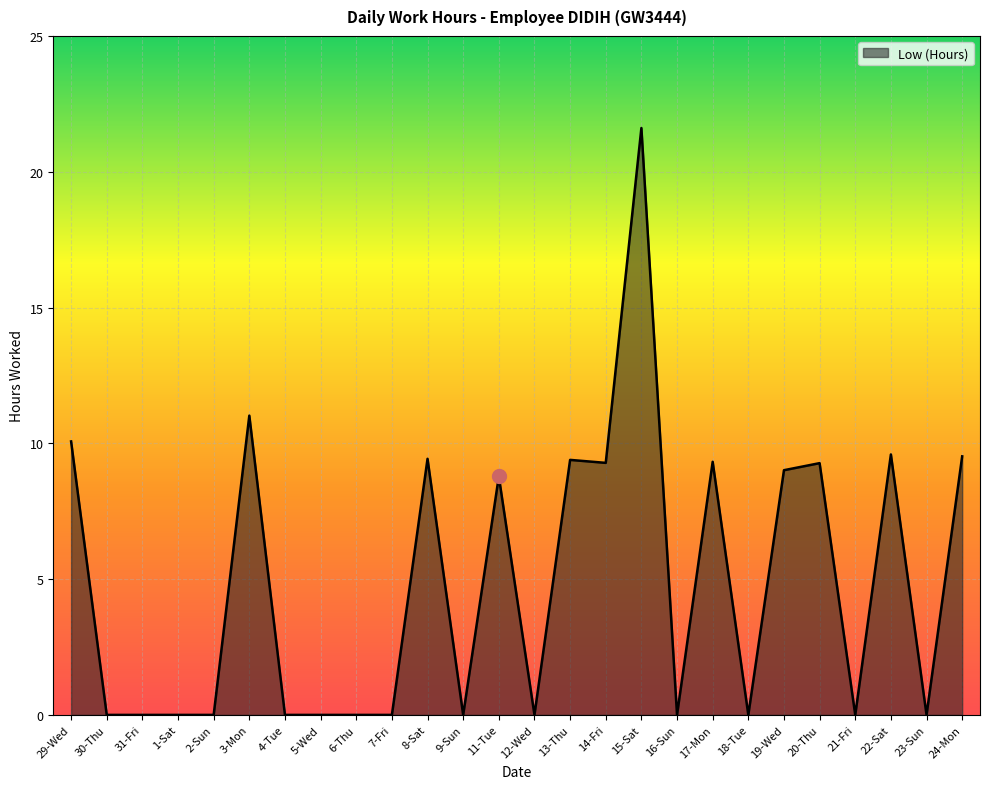

True or false: the data shows 16.0 at 13-Thu.

False